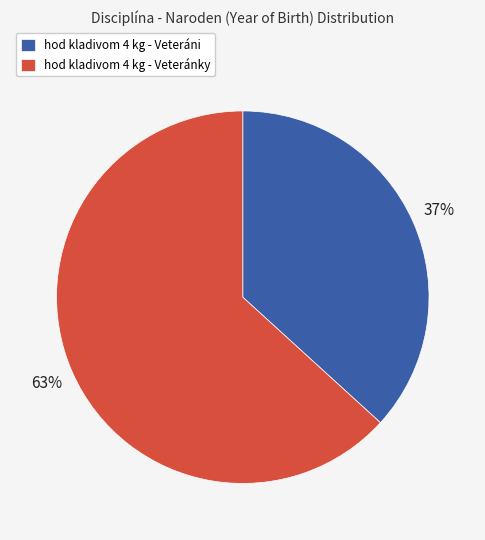

Count the number of slices in the pie.

2